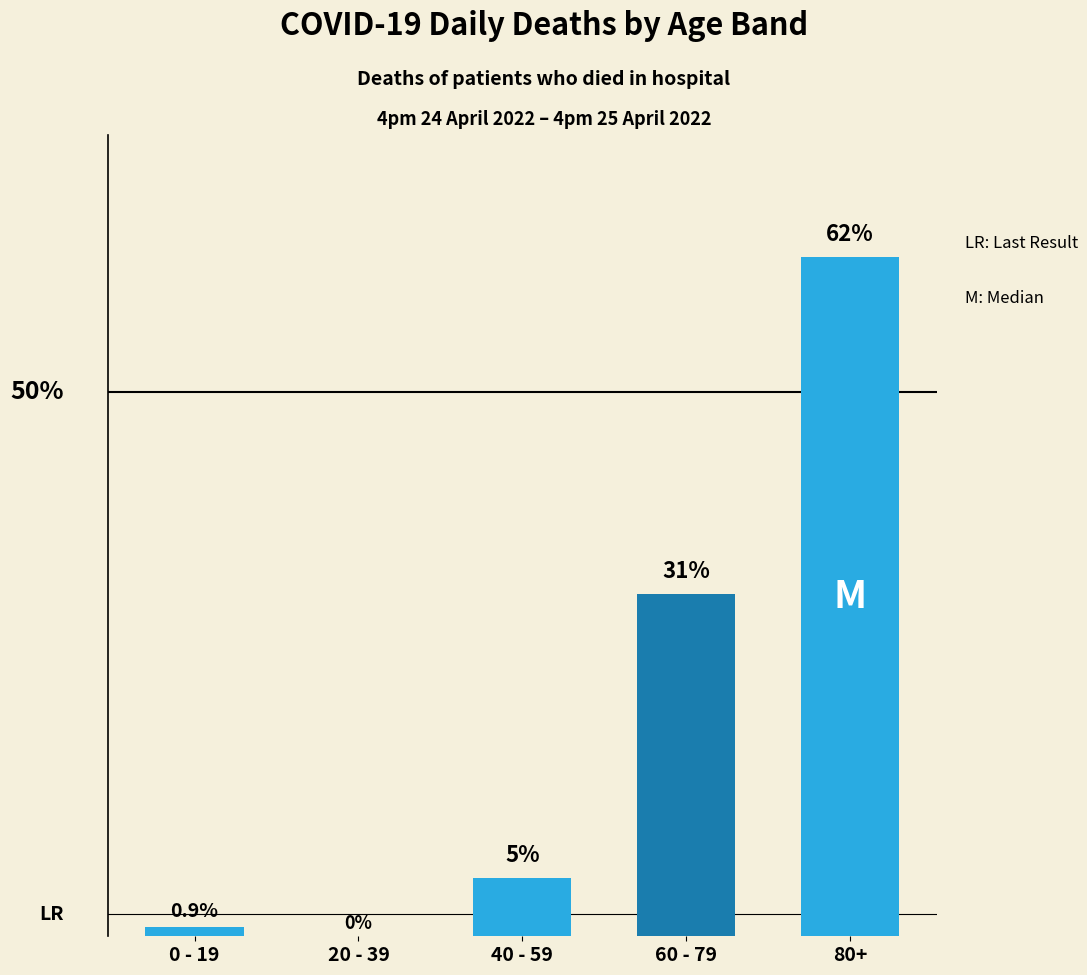

Are the bars horizontal?

No